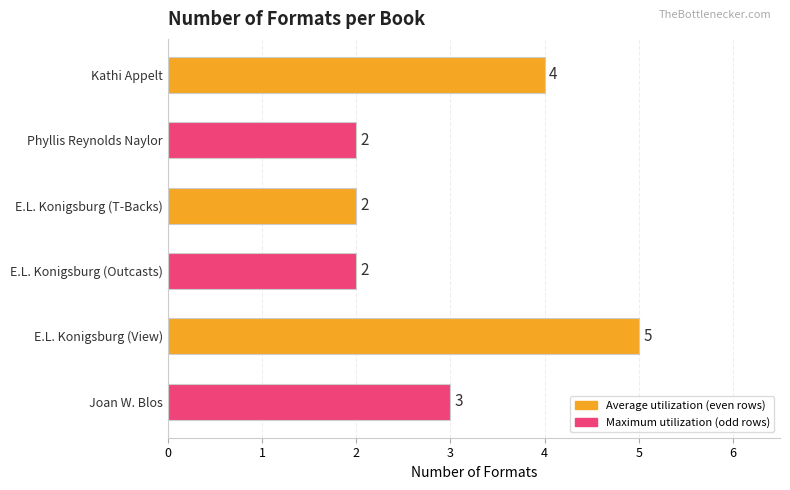

What is the change in value from Phyllis Reynolds Naylor to E.L. Konigsburg (View)?

+3